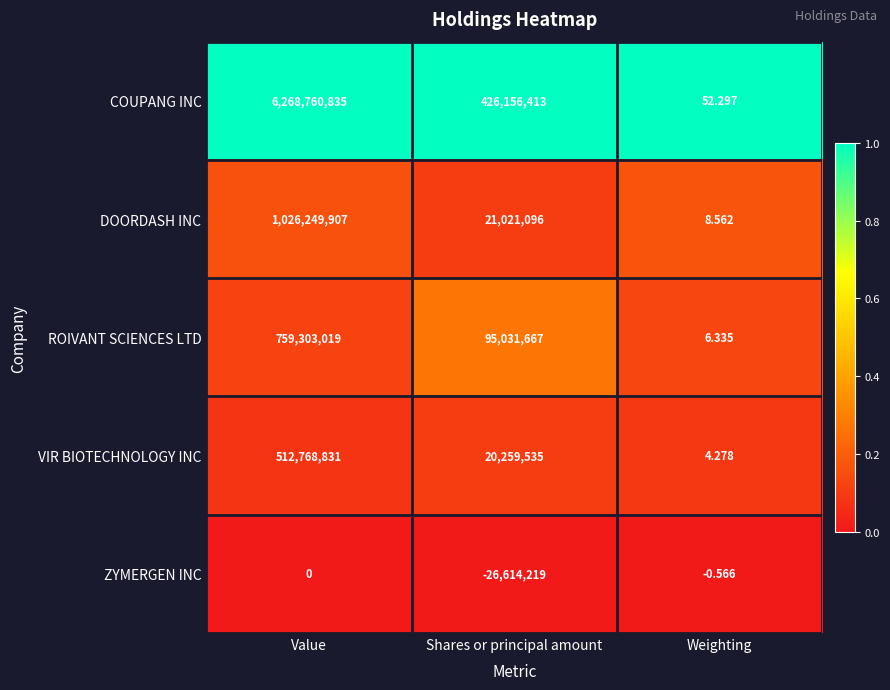

Count the number of data series in this chart.

5